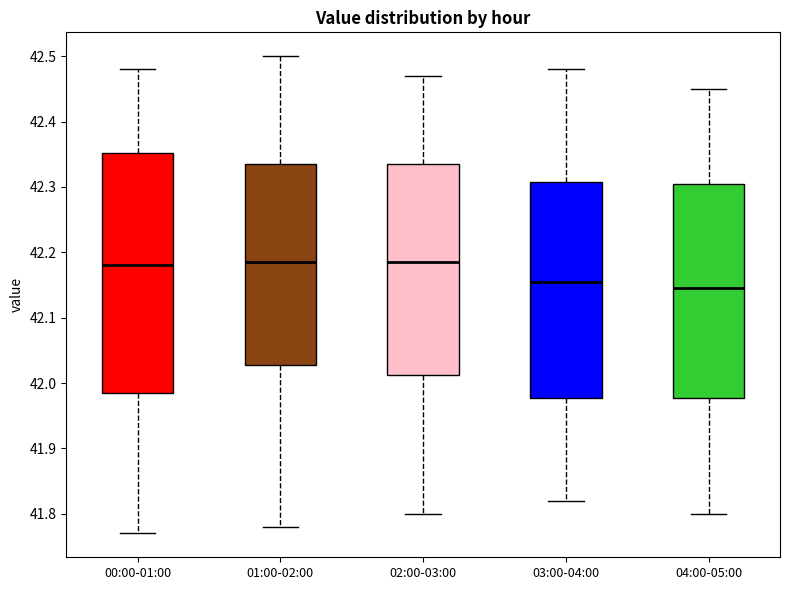

Reading left to right, read every box against the y-axis: the position of its median line, the range the box covers, and the ends of its whiskers. The values are not printed on the chart, so give them approximately, as read against the axis.

00:00-01:00: median 42.18, box 41.99 to 42.35, whiskers 41.77 to 42.48
01:00-02:00: median 42.19, box 42.03 to 42.34, whiskers 41.78 to 42.50
02:00-03:00: median 42.19, box 42.01 to 42.34, whiskers 41.80 to 42.47
03:00-04:00: median 42.16, box 41.98 to 42.31, whiskers 41.82 to 42.48
04:00-05:00: median 42.15, box 41.98 to 42.31, whiskers 41.80 to 42.45